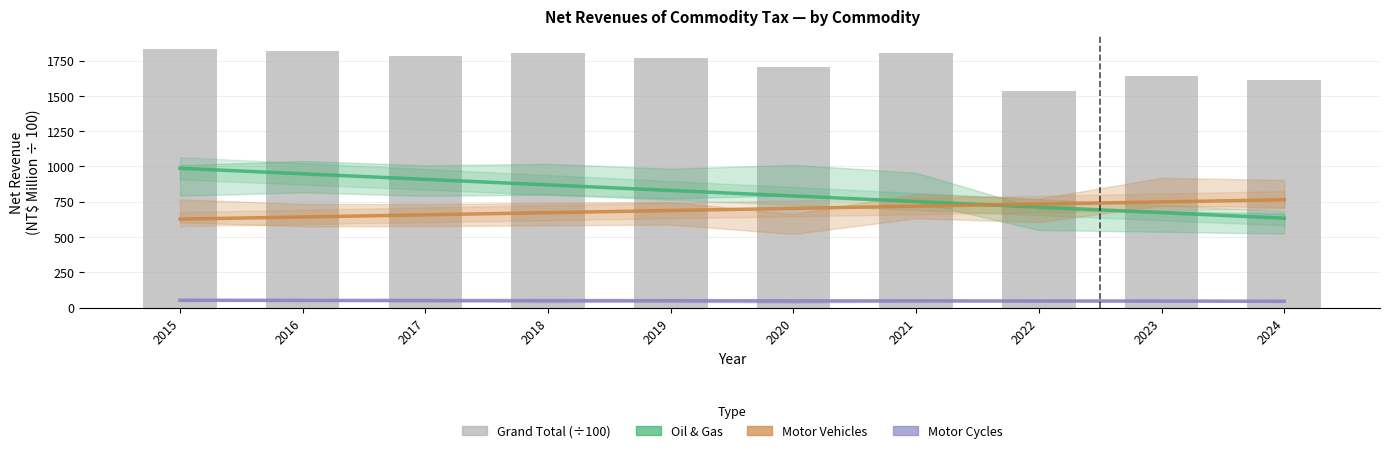

At which label does Motor Vehicles first exceed 703?

2020